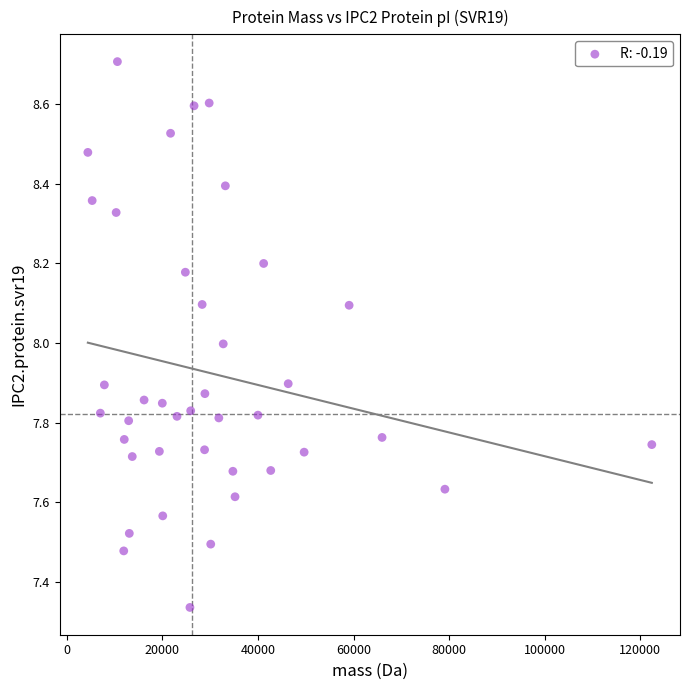

What is the range of Y values (max minus min)?

1.4